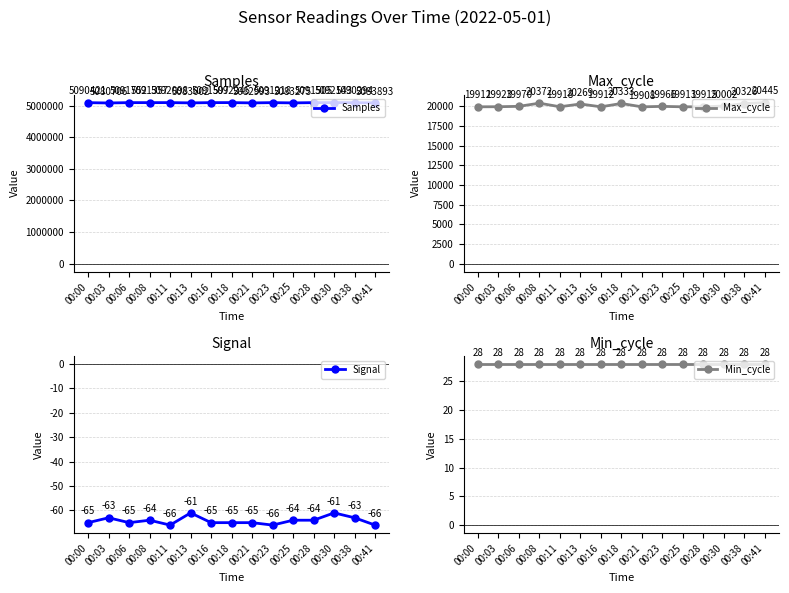

What is the average value of the Samples series?

5088607